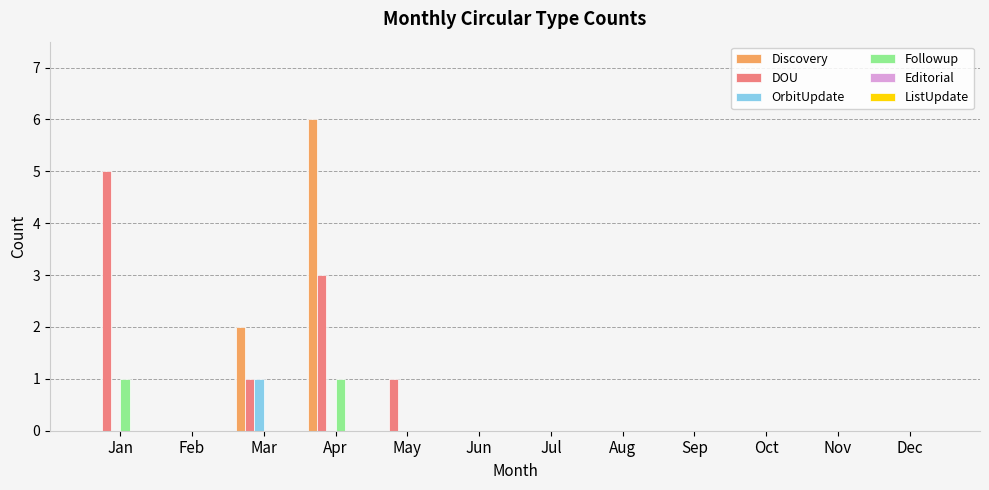

At which category does the chart reach its peak across all series?

Apr